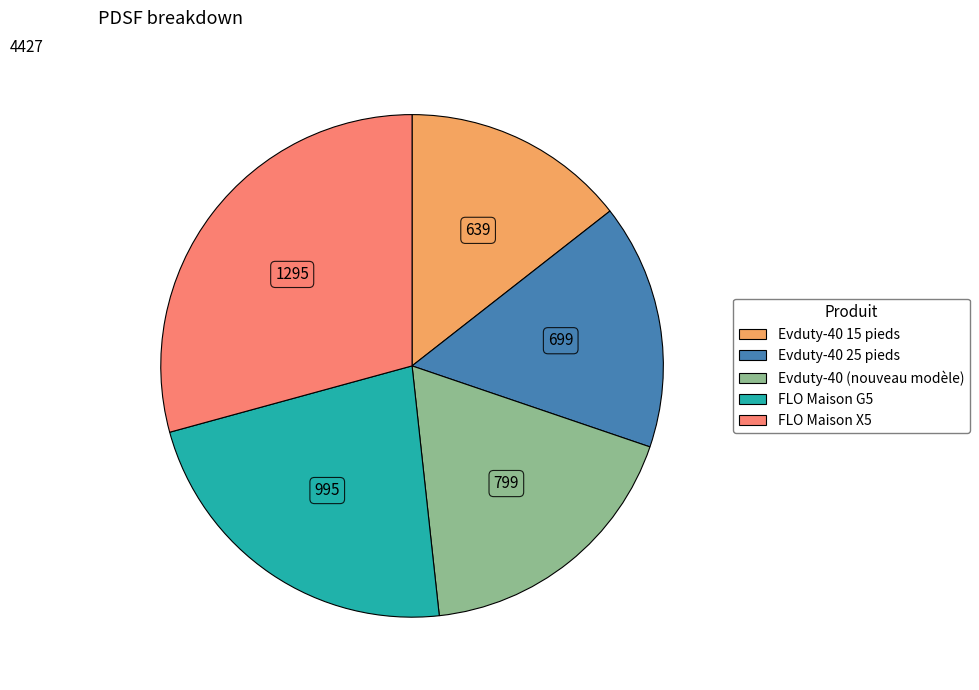

Rank the categories by value from highest to lowest.

FLO Maison X5, FLO Maison G5, Evduty-40 (nouveau modèle), Evduty-40 25 pieds, Evduty-40 15 pieds